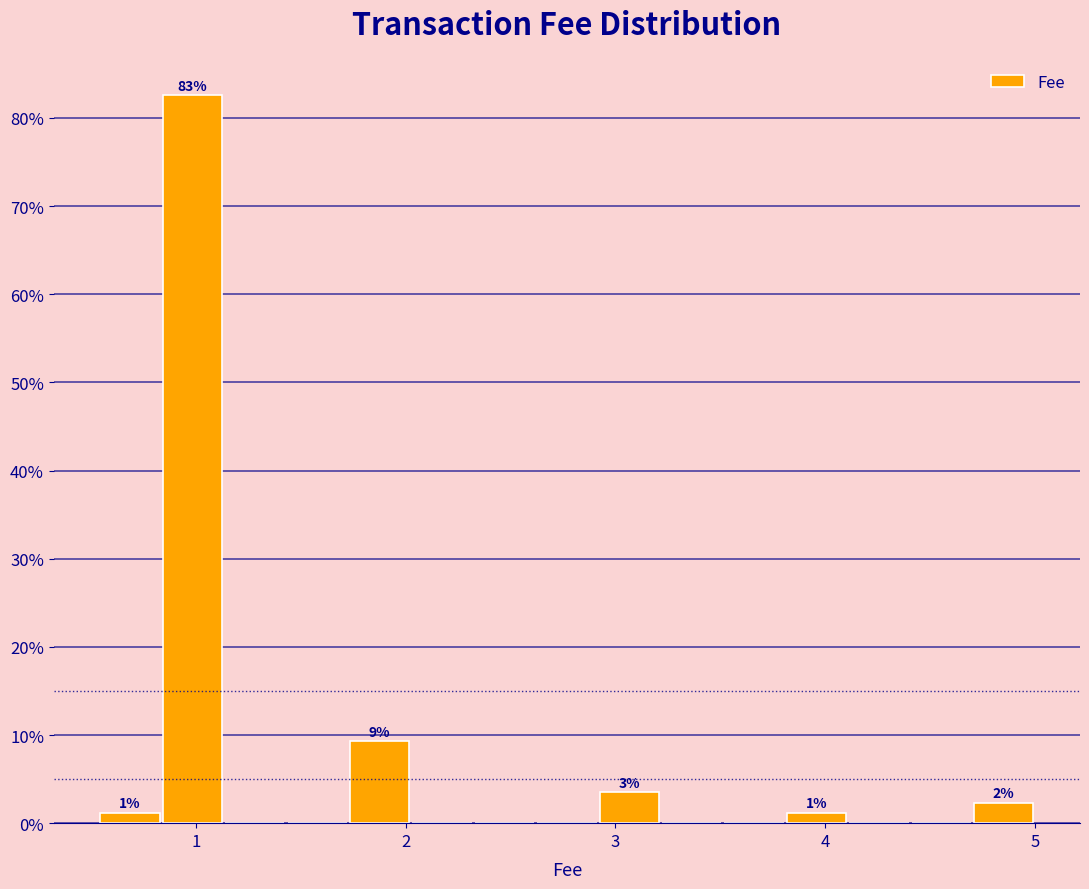

Around what value on the x-axis is the tallest bar? Give the approximate position of its centre, as read against the axis.

1.0